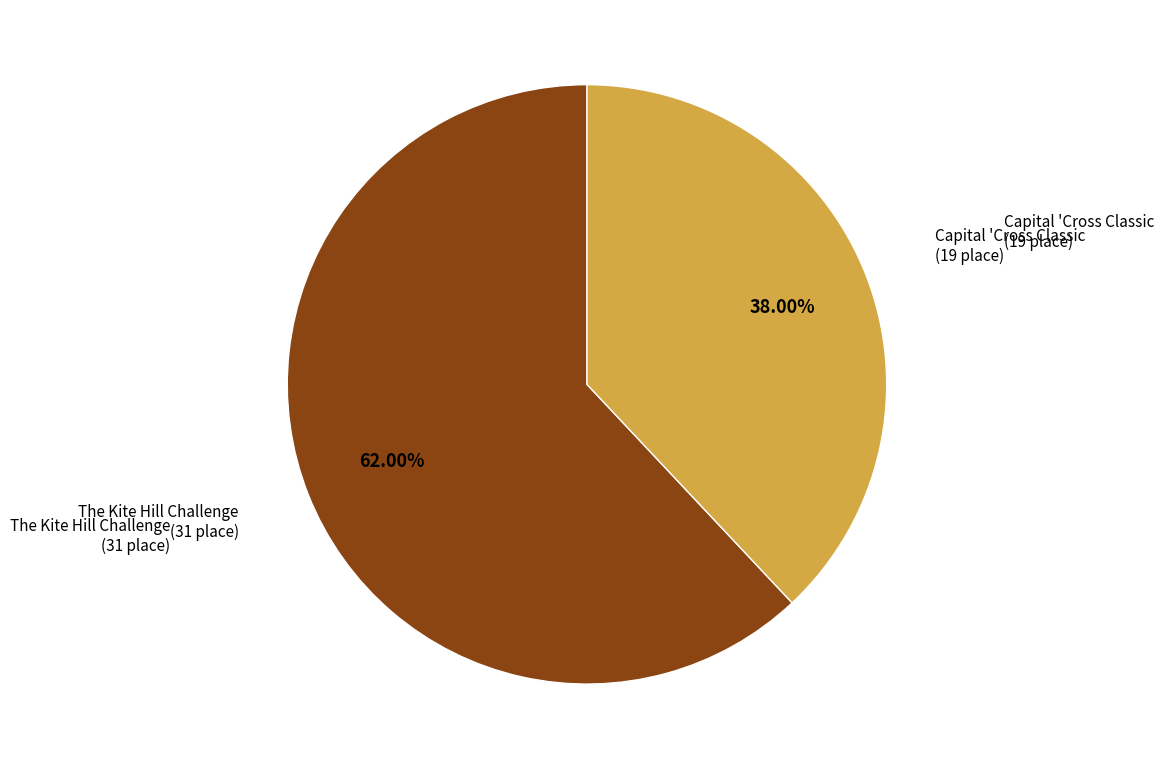

What is the largest slice in the pie chart?

The Kite Hill Challenge